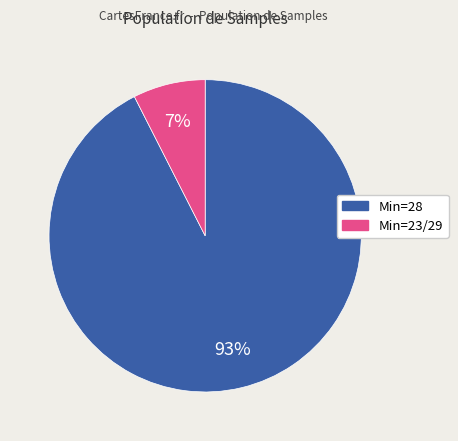

Count the number of slices in the pie.

2